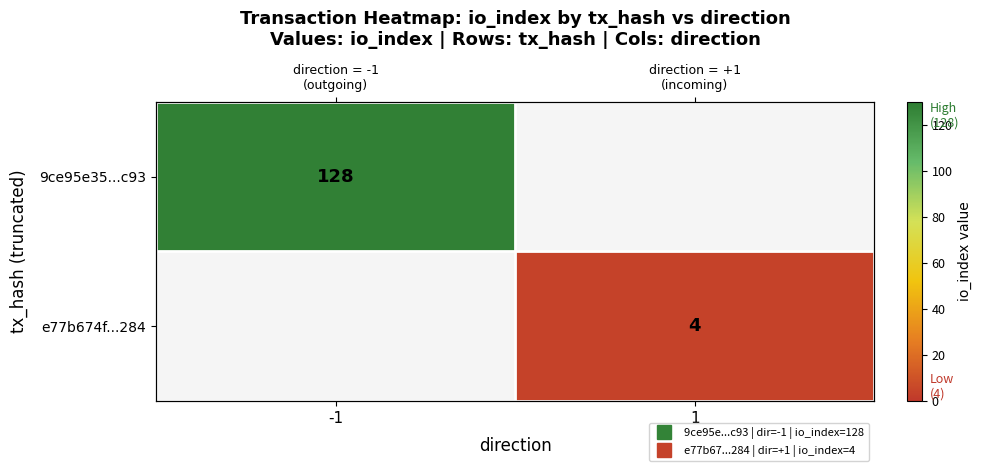

Which series has the largest range (max minus min)?

9ce95e35...c93